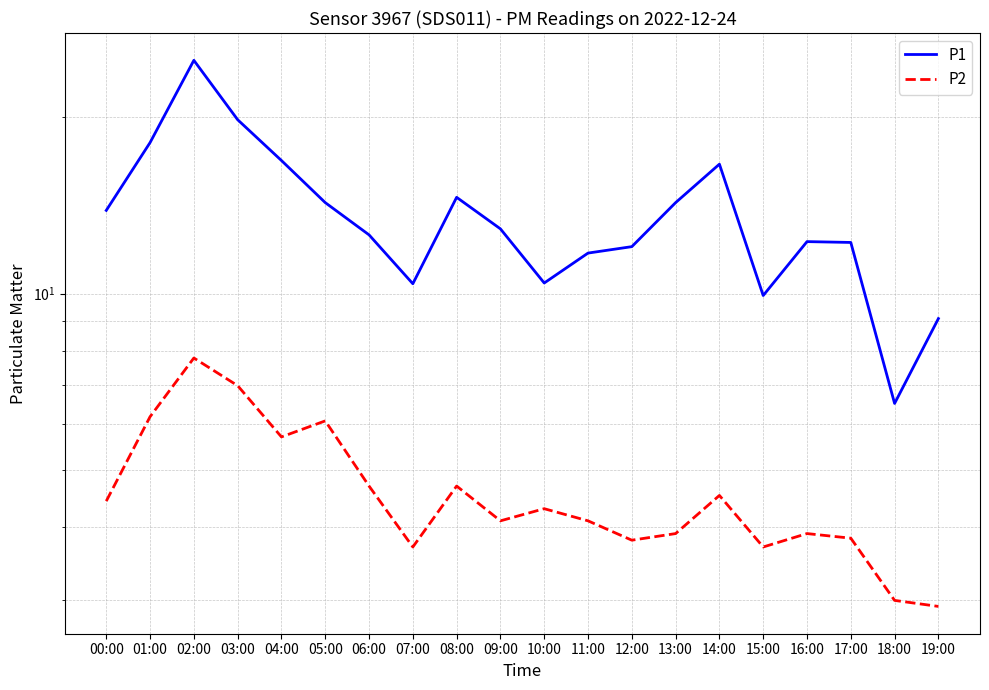

In P2, how many points are lower than both neighbors (excluding endpoints)?

5